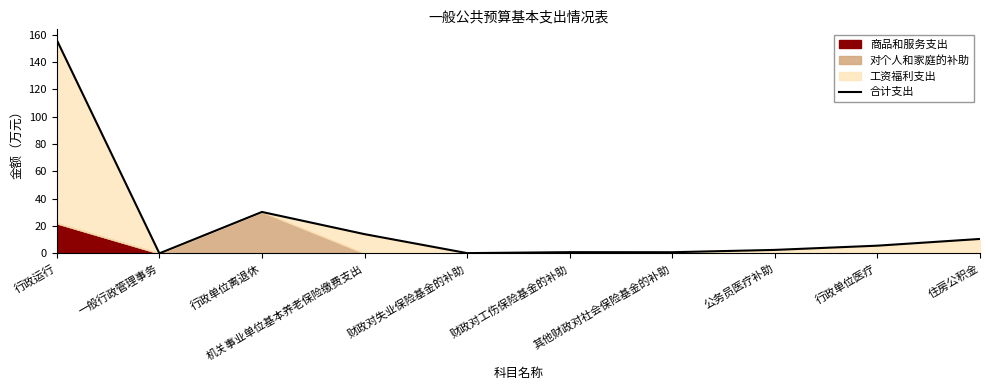

What is the label of the 4th point from the left?

机关事业单位基本养老保险缴费支出